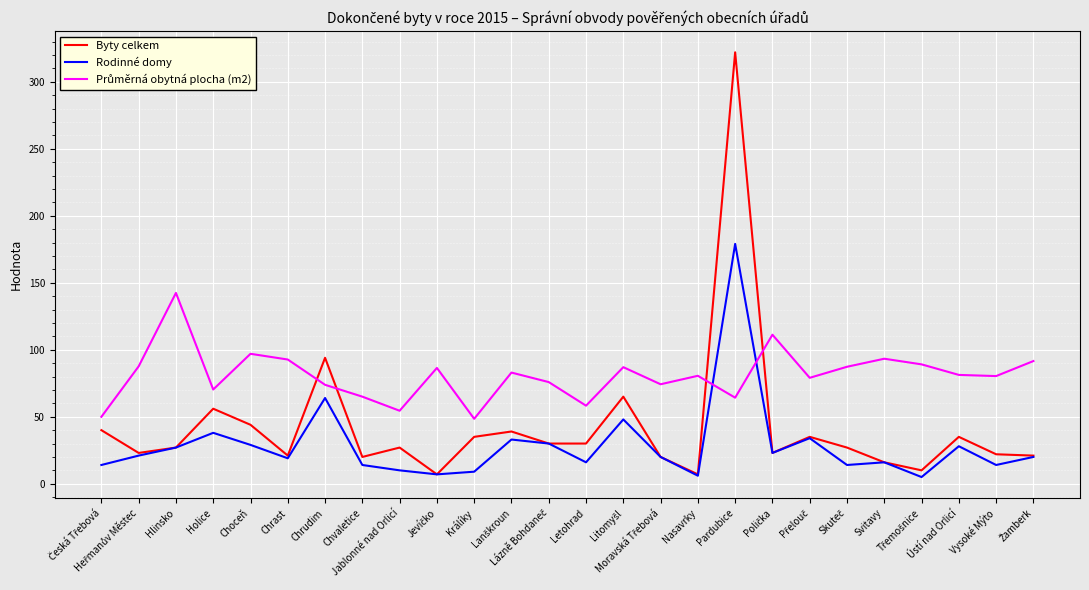

Which series has the widest spread of values?

Byty celkem